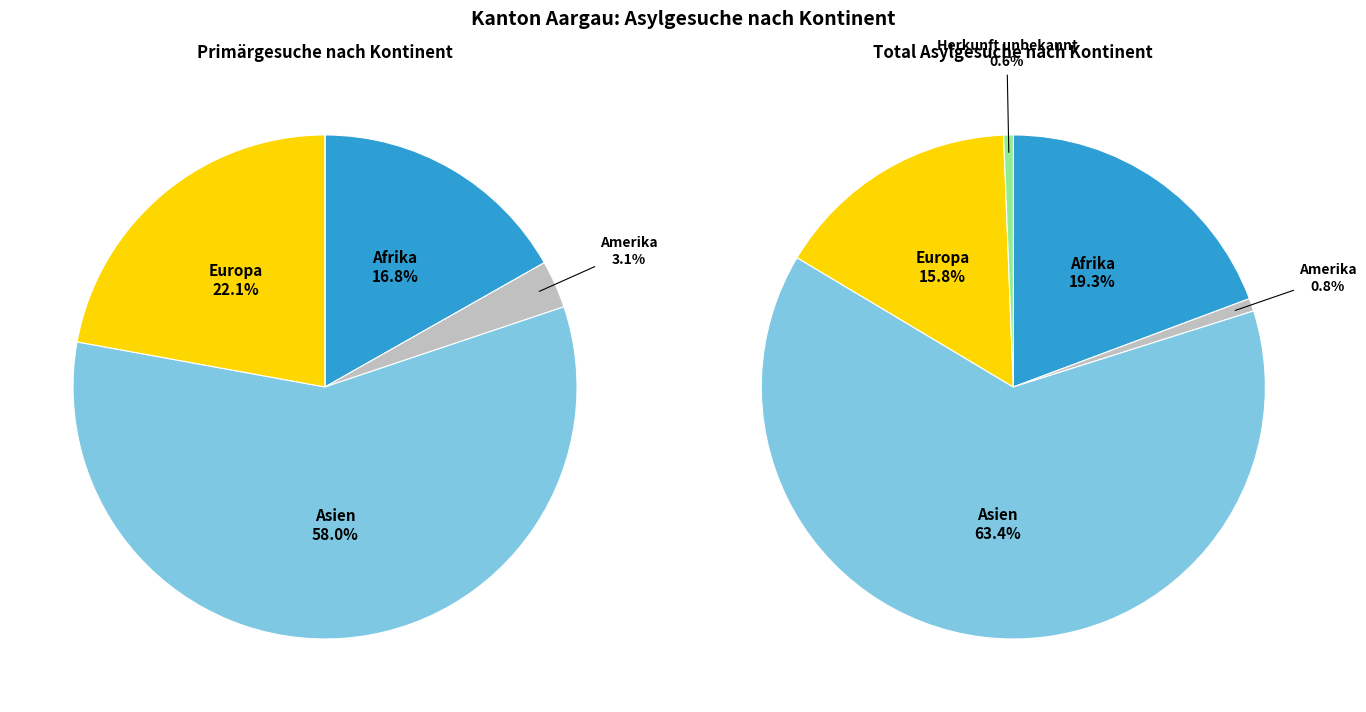

Which slice is the largest?

Asien